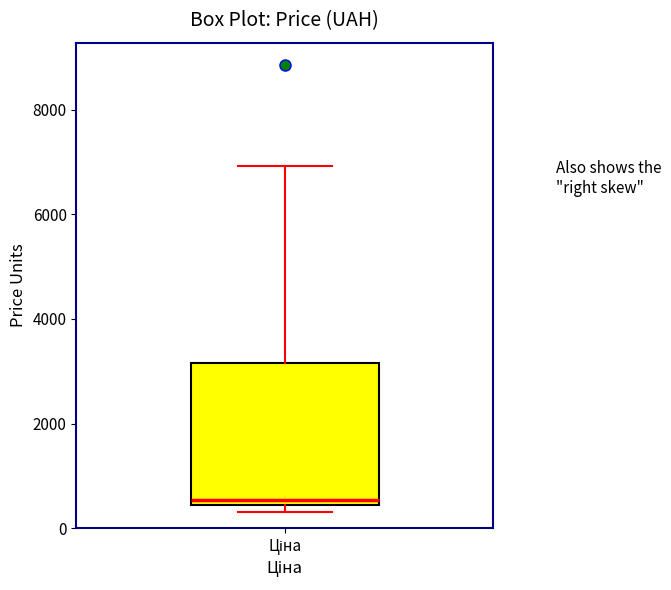

Read this box plot against the y-axis: the position of the median line, the range covered by the box, and the ends of both whiskers. The values are not printed on the chart, so give them approximately, as read against the axis.

median 600, box 400 to 3200, whiskers 400 (just below the box's lower edge) to 7000